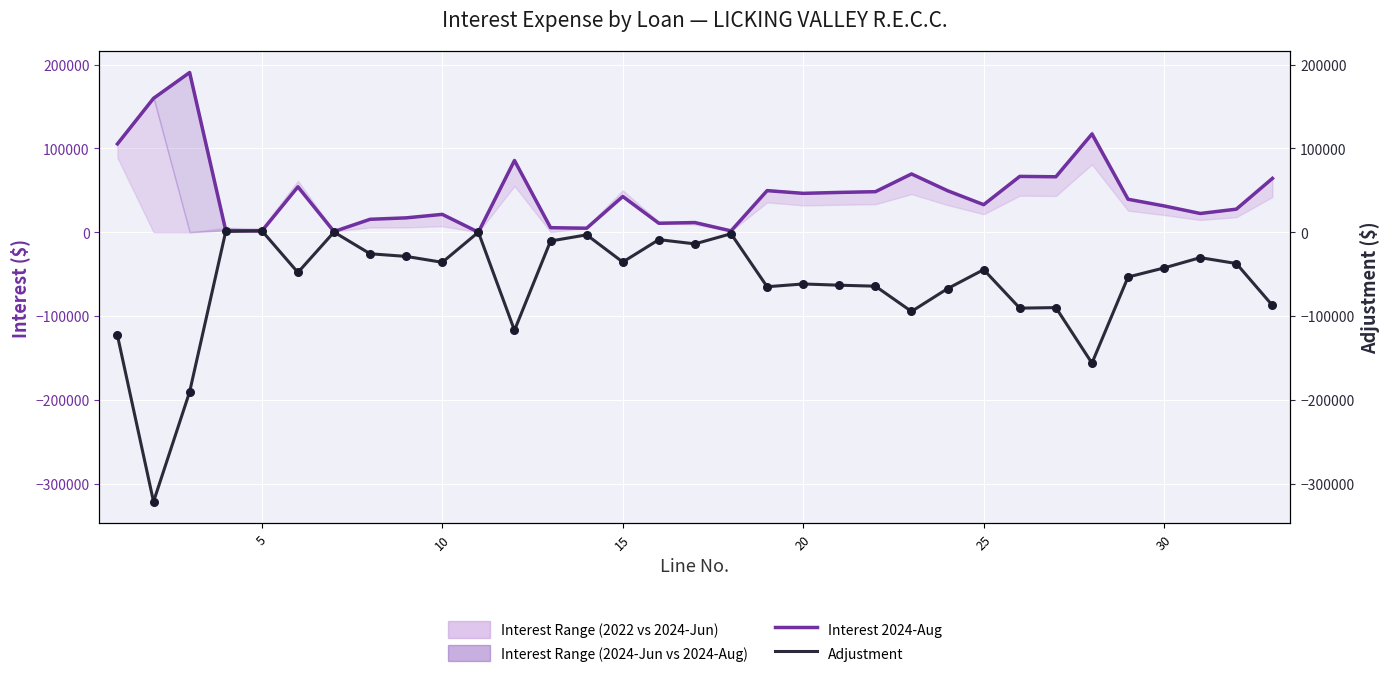

Which series reaches the maximum Y coordinate?

Interest 2024-Aug